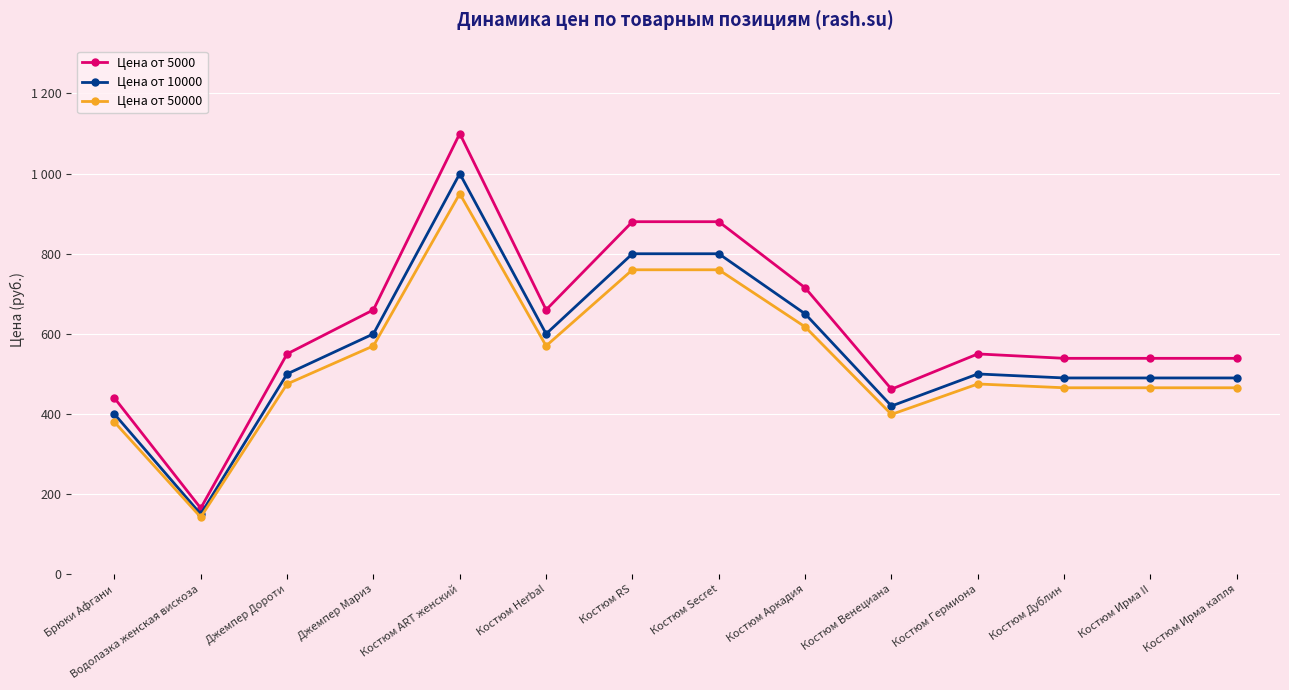

Does the chart have visible grid lines?

Yes